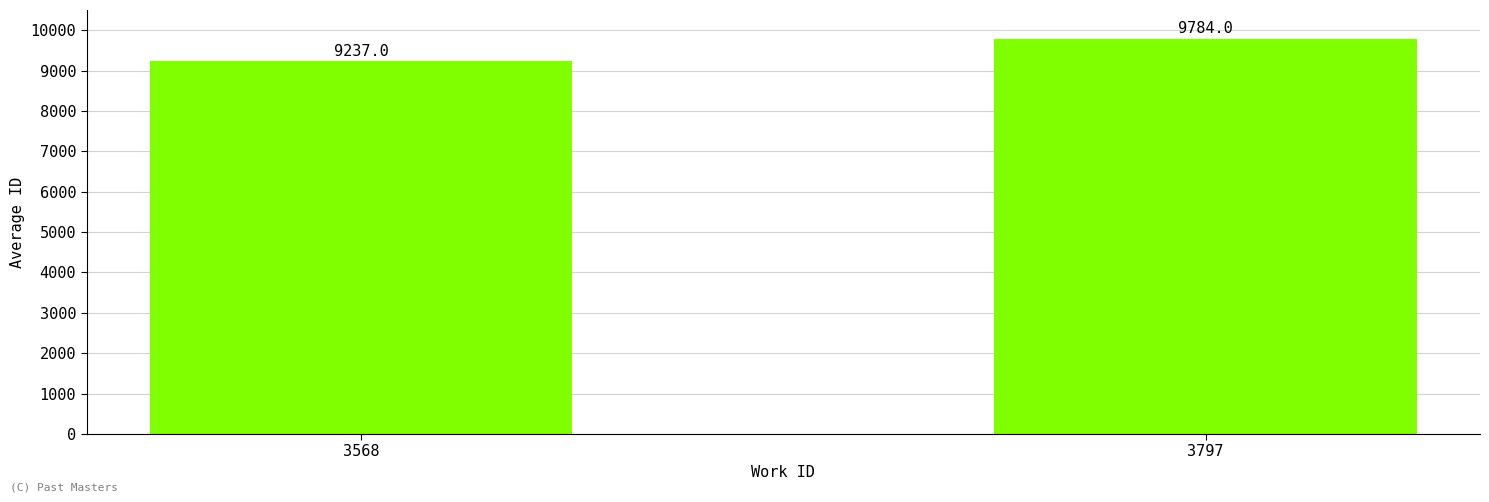

What is the value of the 1st bar from the left?

9237